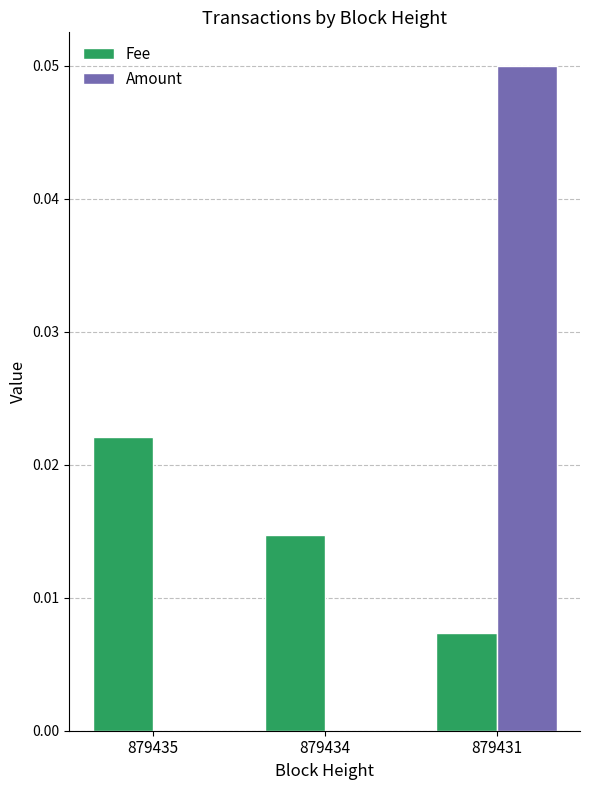

The Amount series shows 0.0 at 879435. True or false?

True